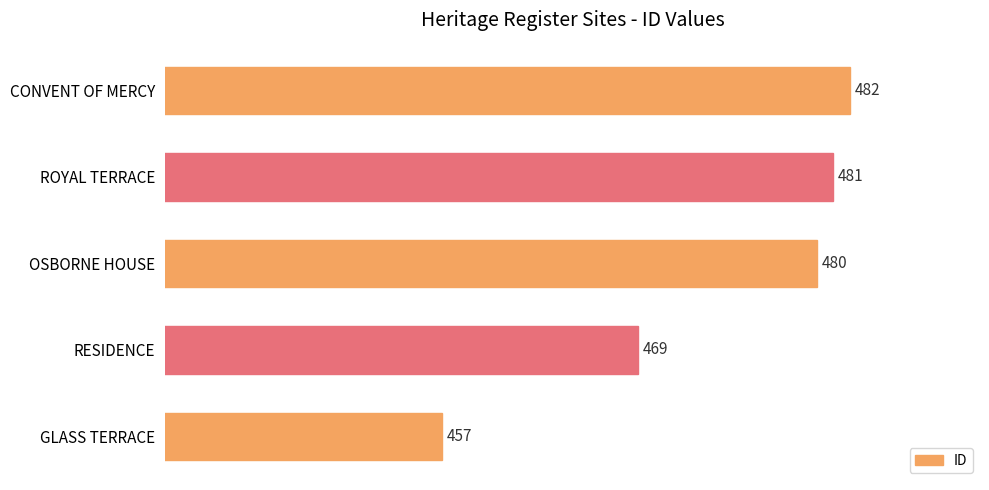

Where is the data nearest to the value 469?

RESIDENCE